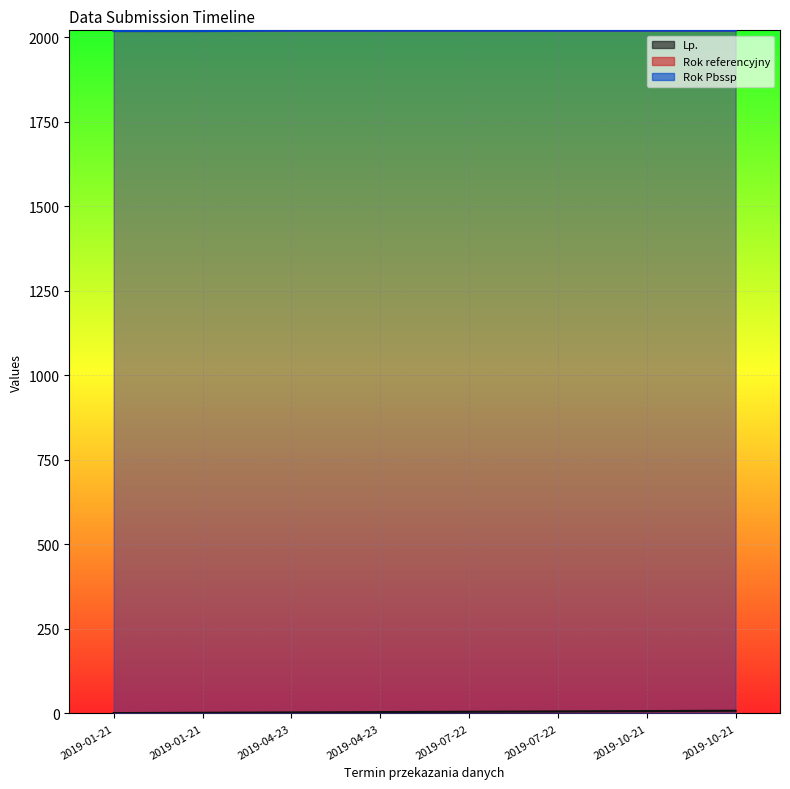

What is the label of the 4th point from the left?

2019-04-23